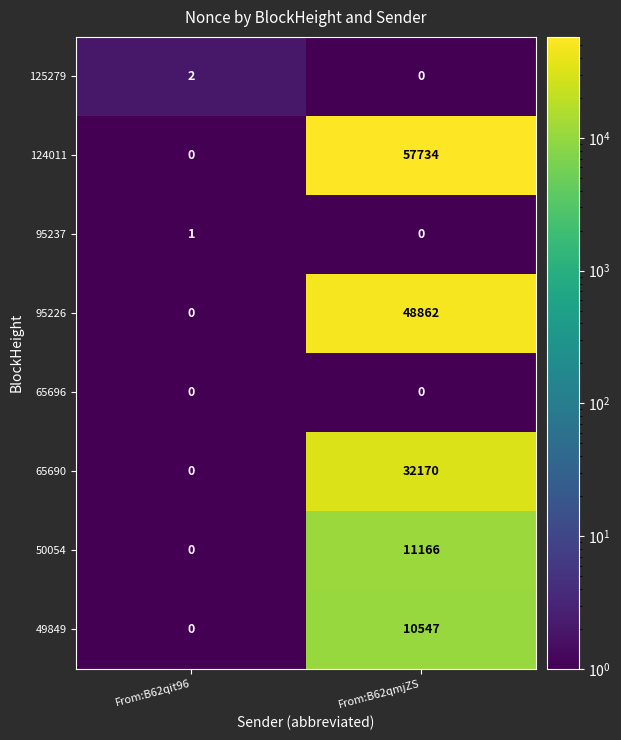

What is the sum of the 50054 values at From:B62qit96 and From:B62qmjZS?

11166